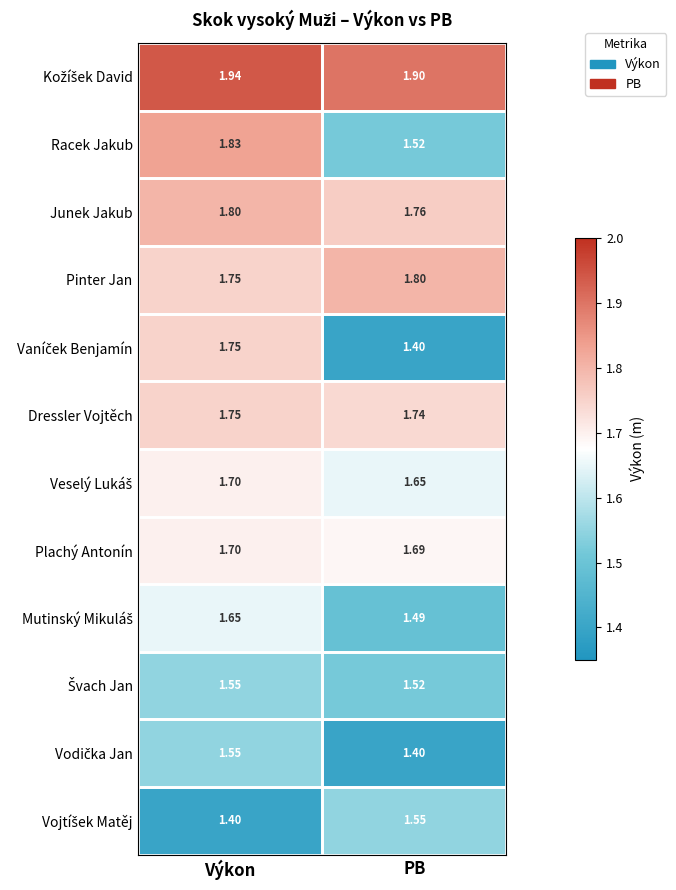

Where is Racek Jakub nearest to the value 1?

PB